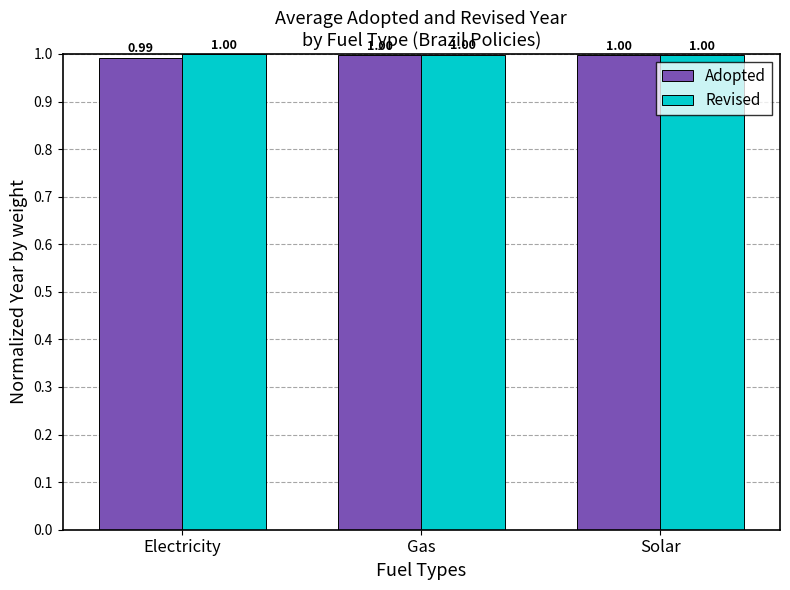

What position from the right is Electricity?

3